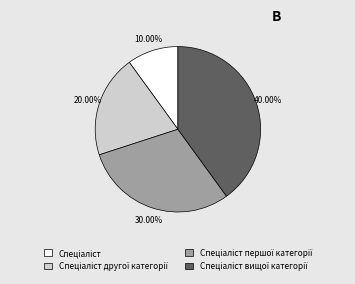

Is there any slice that represents more than half of the pie?

No